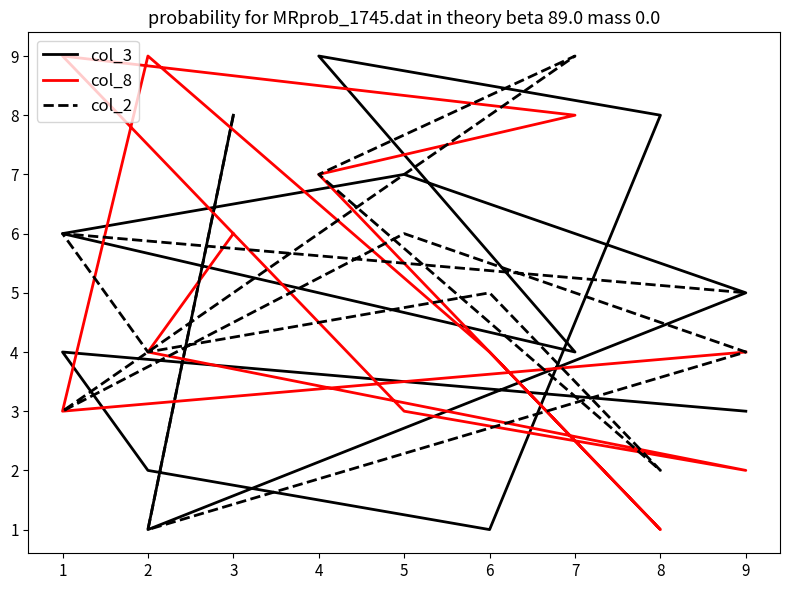

Is the value of col_3 at 8 greater than the value of col_2 at 4?

Yes